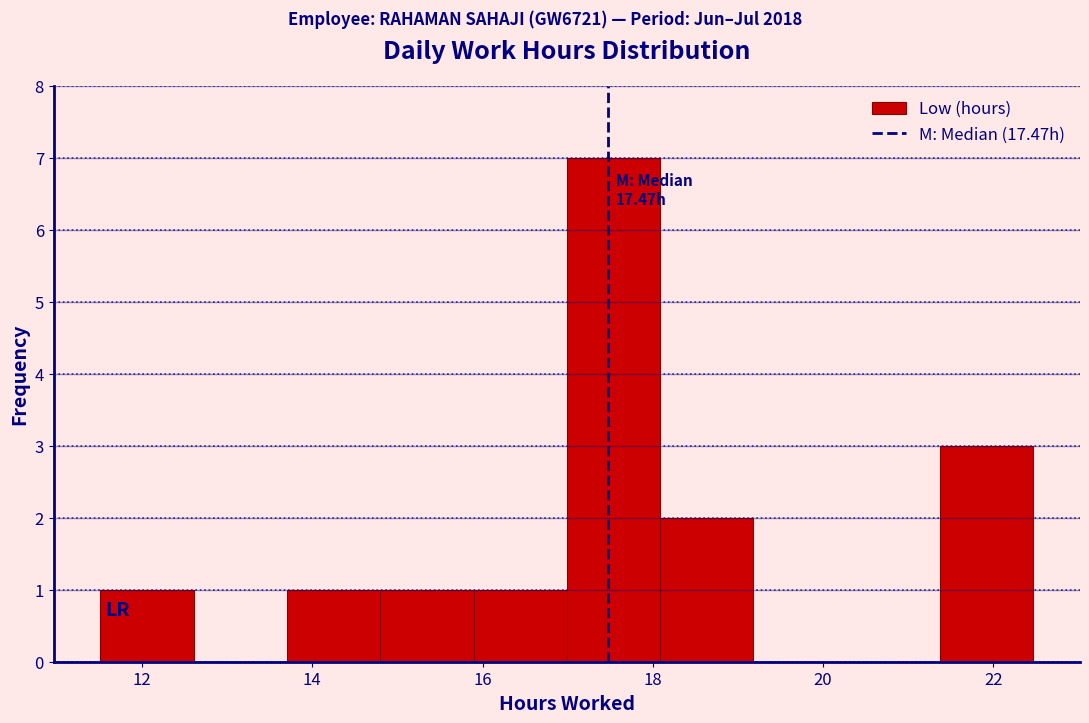

Which range on the x-axis has the tallest bar?

17.0 to 18.0